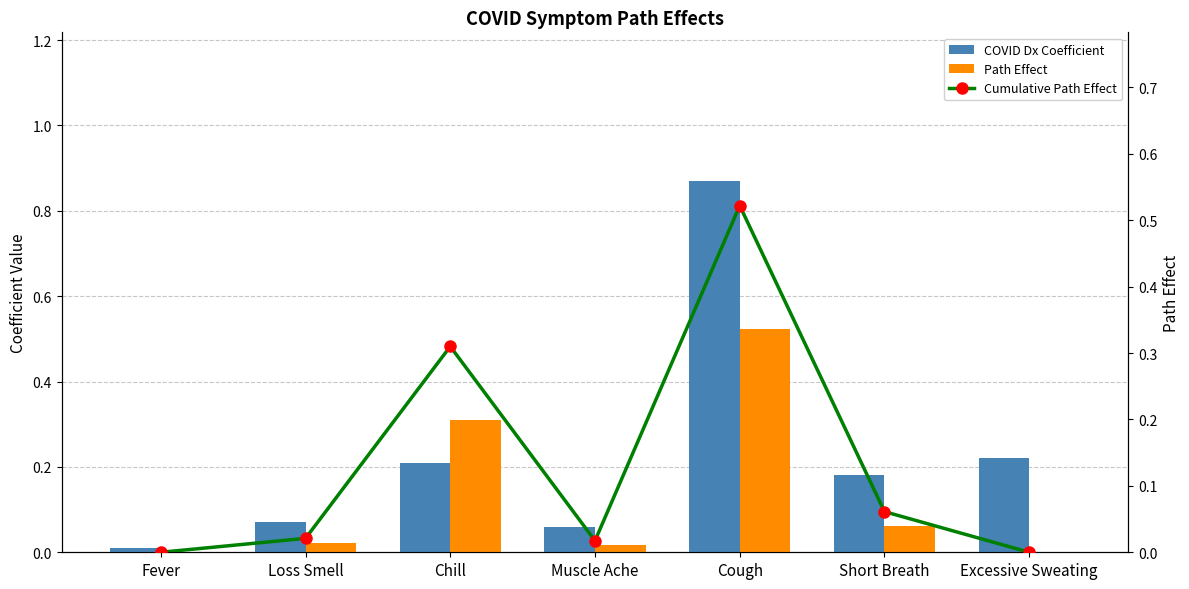

Which series changed the most between Loss Smell and Cough?

COVID Dx Coefficient